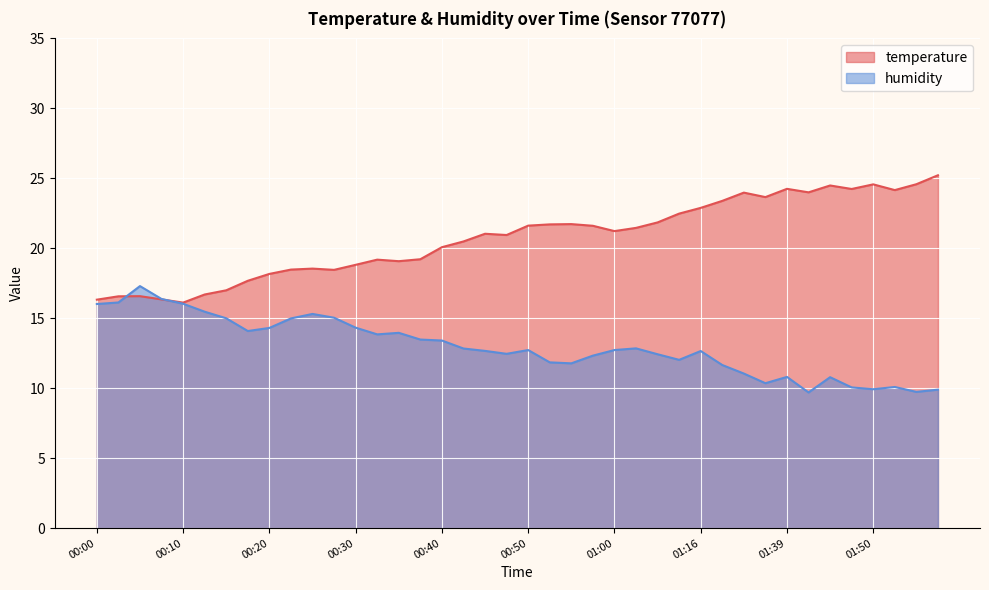

Rank the categories by temperature value from highest to lowest.

01:58, 01:55, 01:50, 01:45, 01:39, 01:48, 01:53, 01:43, 01:34, 01:37, 01:24, 01:16, 01:10, 01:05, 00:55, 00:52, 00:50, 00:57, 01:02, 01:00, 00:45, 00:47, 00:42, 00:40, 00:37, 00:32, 00:35, 00:30, 00:25, 00:22, 00:27, 00:20, 00:18, 00:15, 00:13, 00:05, 00:03, 00:08, 00:00, 00:10